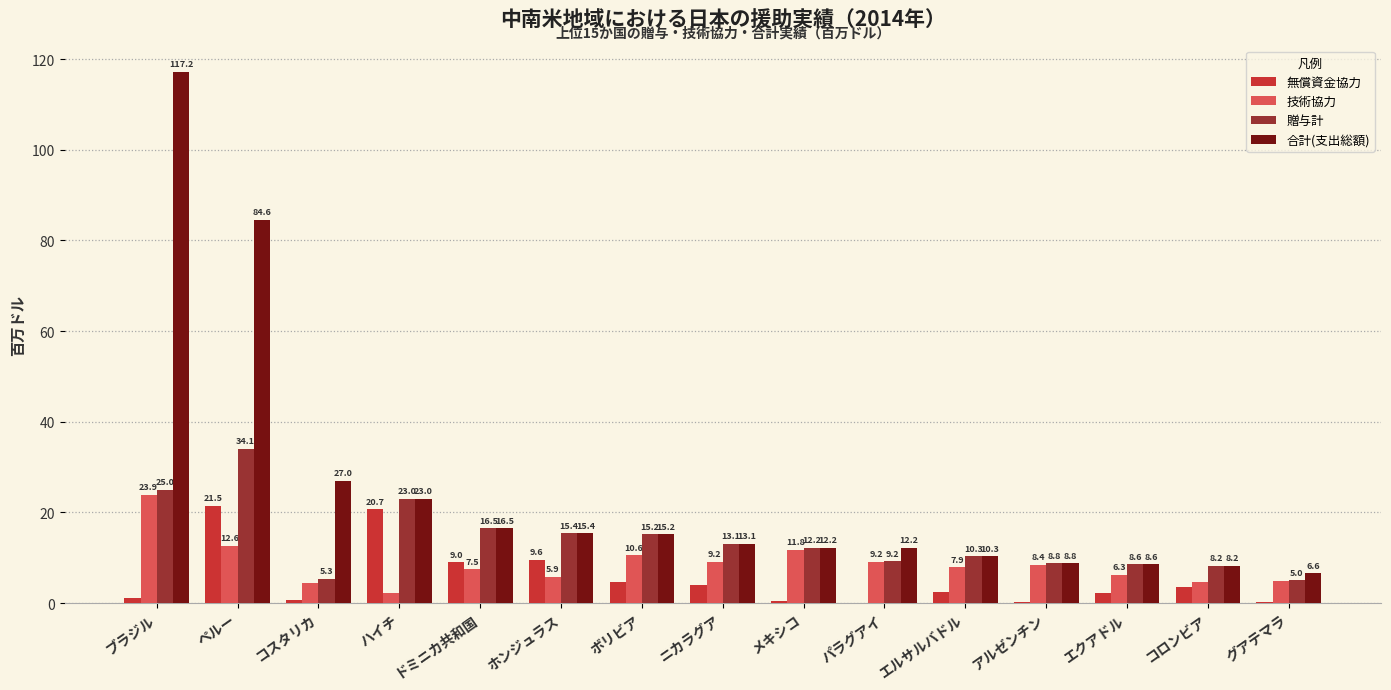

What is the sum of the 無償資金協力 values at アルゼンチン and ハイチ?

21.0